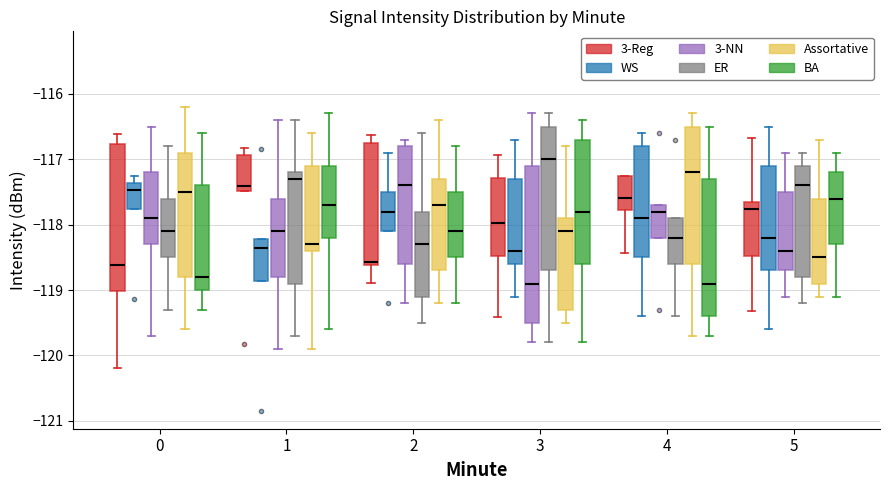

Reading left to right, read every box against the y-axis: the position of its median line, the range the box covers, and the ends of its whiskers. The values are not printed on the chart, so give them approximately, as read against the axis.

0 (3-Reg): median -118.6, box -119.0 to -116.8, whiskers -120.2 to -116.6
0 (WS): median -117.5, box -117.8 to -117.4, whiskers -117.8 to -117.3
0 (3-NN): median -117.9, box -118.3 to -117.2, whiskers -119.7 to -116.5
0 (ER): median -118.1, box -118.5 to -117.6, whiskers -119.3 to -116.8
0 (Assortative): median -117.5, box -118.8 to -116.9, whiskers -119.6 to -116.2
0 (BA): median -118.8, box -119.0 to -117.4, whiskers -119.3 to -116.6
1 (3-Reg): median -117.4, box -117.5 to -116.9, whiskers -117.5 to -116.8
1 (WS): median -118.4, box -118.9 to -118.2, whiskers -118.9 to -118.2
1 (3-NN): median -118.1, box -118.8 to -117.6, whiskers -119.9 to -116.4
1 (ER): median -117.3, box -118.9 to -117.2, whiskers -119.7 to -116.4
1 (Assortative): median -118.3, box -118.4 to -117.1, whiskers -119.9 to -116.6
1 (BA): median -117.7, box -118.2 to -117.1, whiskers -119.6 to -116.3
2 (3-Reg): median -118.6 (just above the box's lower edge), box -118.6 to -116.8, whiskers -118.9 to -116.6
2 (WS): median -117.8, box -118.1 to -117.5, whiskers -118.1 to -116.9
2 (3-NN): median -117.4, box -118.6 to -116.8, whiskers -119.2 to -116.7
2 (ER): median -118.3, box -119.1 to -117.8, whiskers -119.5 to -116.6
2 (Assortative): median -117.7, box -118.7 to -117.3, whiskers -119.2 to -116.4
2 (BA): median -118.1, box -118.5 to -117.5, whiskers -119.2 to -116.8
3 (3-Reg): median -118.0, box -118.5 to -117.3, whiskers -119.4 to -116.9
3 (WS): median -118.4, box -118.6 to -117.3, whiskers -119.1 to -116.7
3 (3-NN): median -118.9, box -119.5 to -117.1, whiskers -119.8 to -116.3
3 (ER): median -117.0, box -118.7 to -116.5, whiskers -119.8 to -116.3
3 (Assortative): median -118.1, box -119.3 to -117.9, whiskers -119.5 to -116.8
3 (BA): median -117.8, box -118.6 to -116.7, whiskers -119.8 to -116.4
4 (3-Reg): median -117.6, box -117.8 to -117.3, whiskers -118.4 to -117.3
4 (WS): median -117.9, box -118.5 to -116.8, whiskers -119.4 to -116.6
4 (3-NN): median -117.8, box -118.2 to -117.7, whiskers -118.2 to -117.7
4 (ER): median -118.2, box -118.6 to -117.9, whiskers -119.4 to -117.9
4 (Assortative): median -117.2, box -118.6 to -116.5, whiskers -119.7 to -116.3
4 (BA): median -118.9, box -119.4 to -117.3, whiskers -119.7 to -116.5
5 (3-Reg): median -117.8, box -118.5 to -117.6, whiskers -119.3 to -116.7
5 (WS): median -118.2, box -118.7 to -117.1, whiskers -119.6 to -116.5
5 (3-NN): median -118.4, box -118.7 to -117.5, whiskers -119.1 to -116.9
5 (ER): median -117.4, box -118.8 to -117.1, whiskers -119.2 to -116.9
5 (Assortative): median -118.5, box -118.9 to -117.6, whiskers -119.1 to -116.7
5 (BA): median -117.6, box -118.3 to -117.2, whiskers -119.1 to -116.9